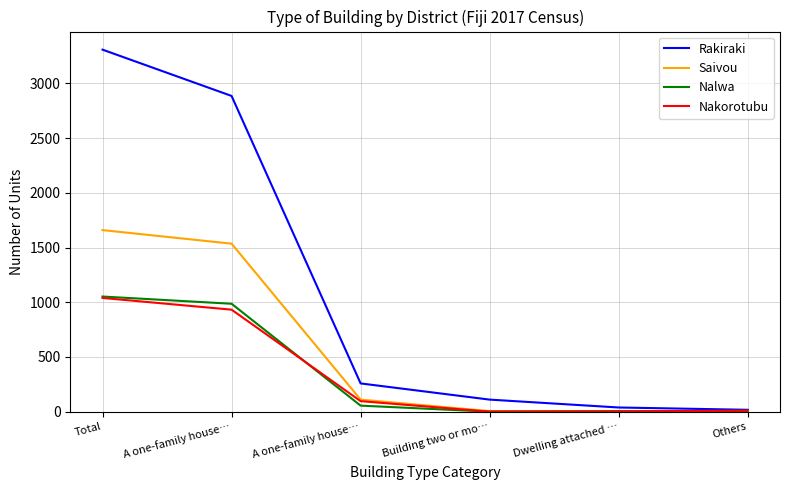

Where is Nalwa nearest to the value 526?

A one-family house…